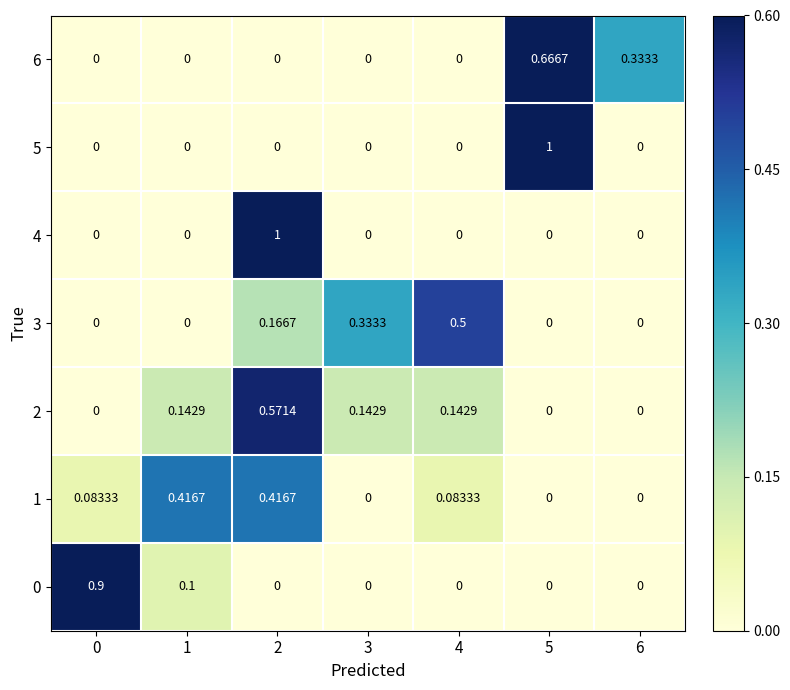

How many data points in 6 are above 0?

2